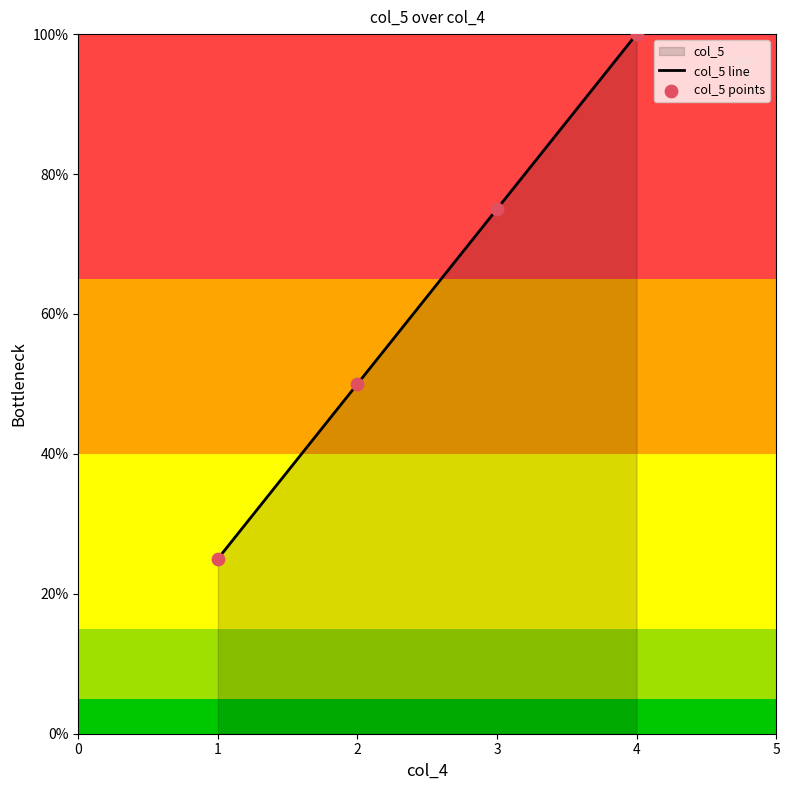

Which series reaches the minimum Y coordinate?

col_5 line